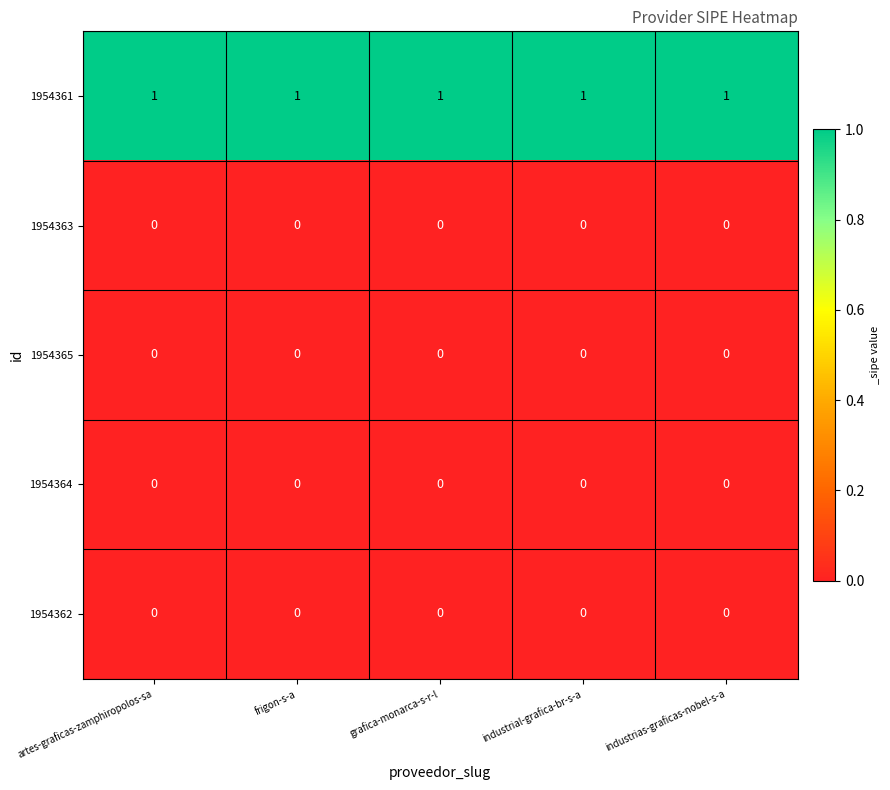

At how many categories does at least one series exceed 0?

5